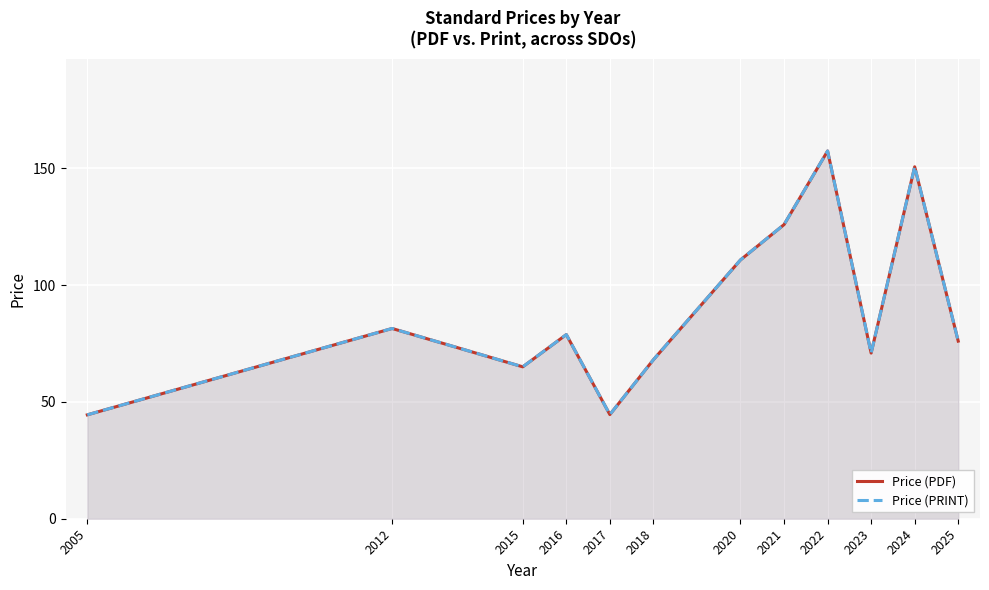

Reading left to right, list all the values displayed in this chart.

Price (PDF): 44.5	81.4	65.0	78.8	44.6	68.0	110.8	125.9	157.4	70.9	150.6	76.0
Price (PRINT): 44.5	81.4	65.0	78.8	44.6	68.0	110.8	125.9	157.4	70.9	150.6	76.0